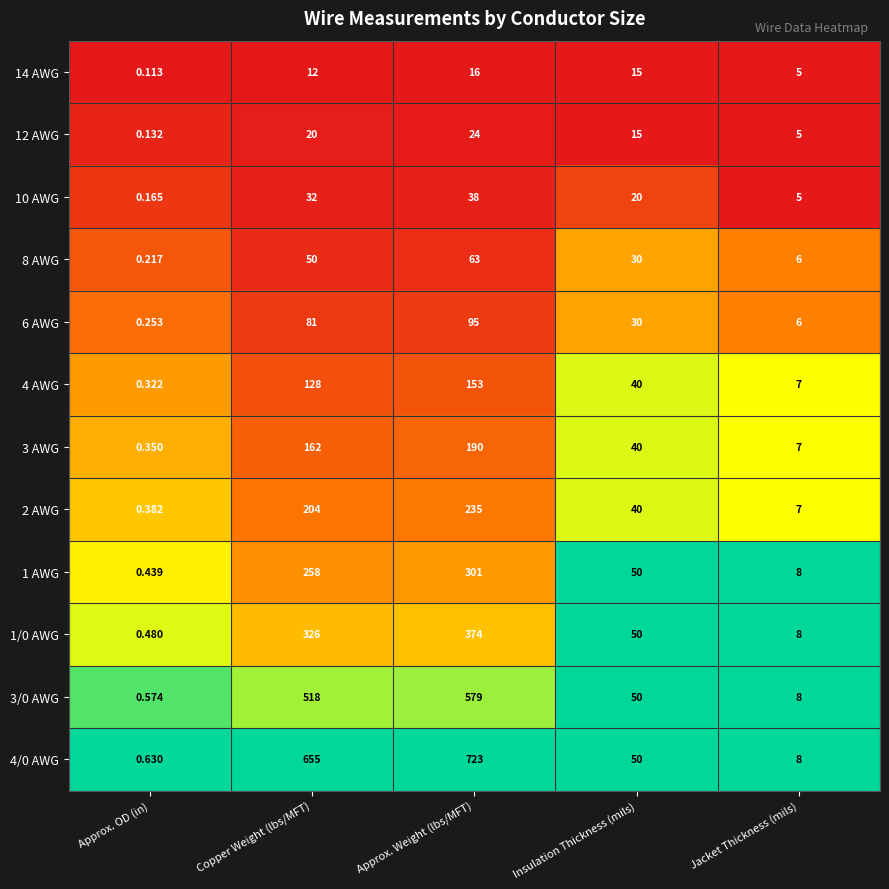

Rank the categories by 4/0 AWG value from lowest to highest.

Approx. OD (in), Jacket Thickness (mils), Insulation Thickness (mils), Copper Weight (lbs/MFT), Approx. Weight (lbs/MFT)